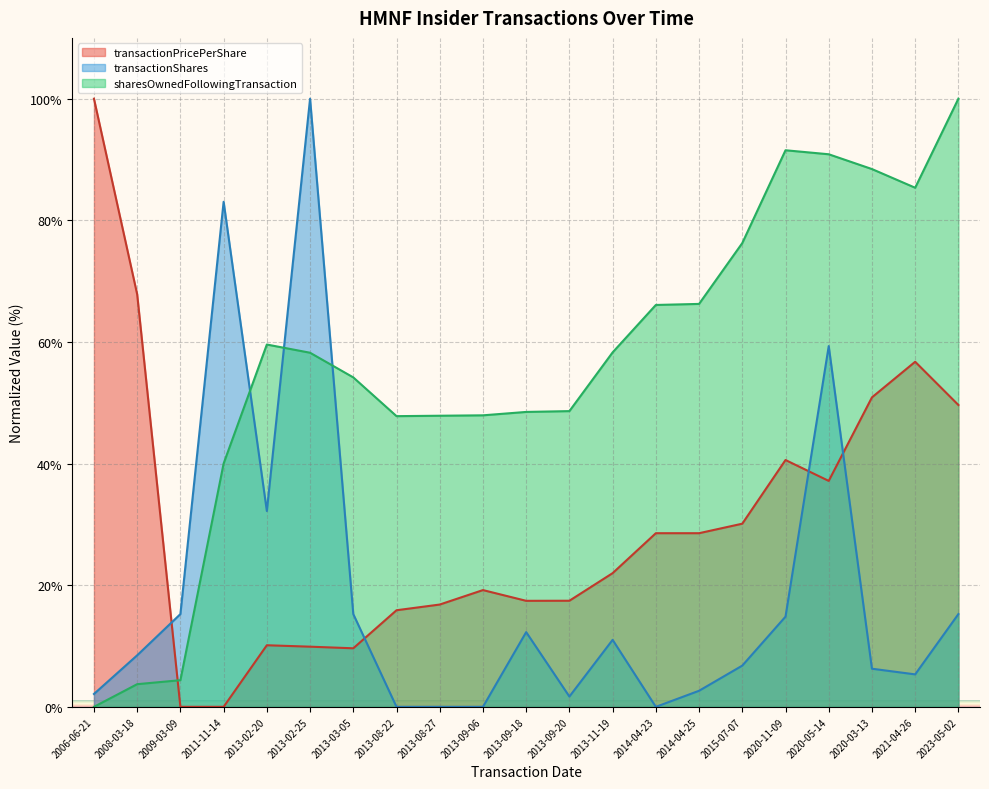

What is the label of the 9th point from the right?

2013-11-19